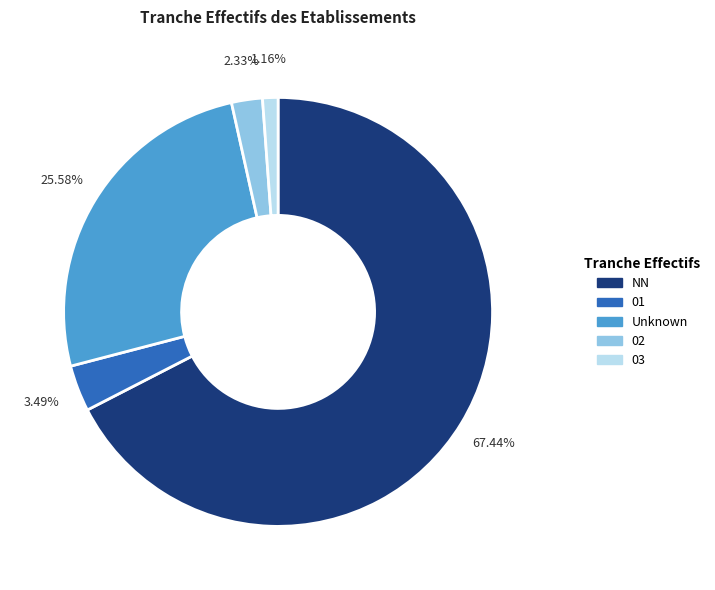

To the nearest percent, what is the difference between the largest and smallest slice percentages?

66%